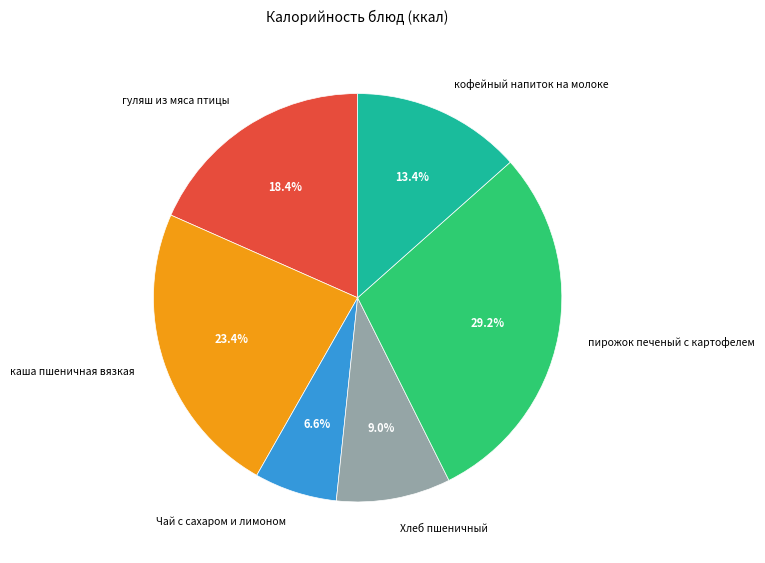

How many segments does this pie chart have?

6